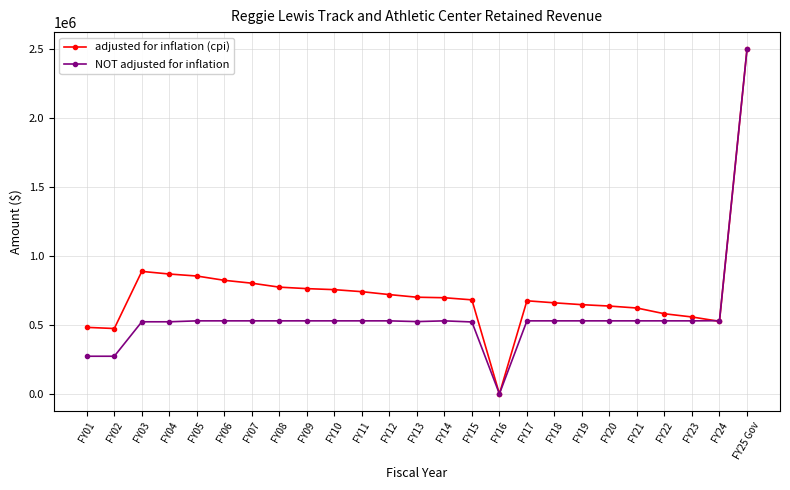

What value does the adjusted for inflation (cpi) series have at FY13, to the nearest 100?

701400